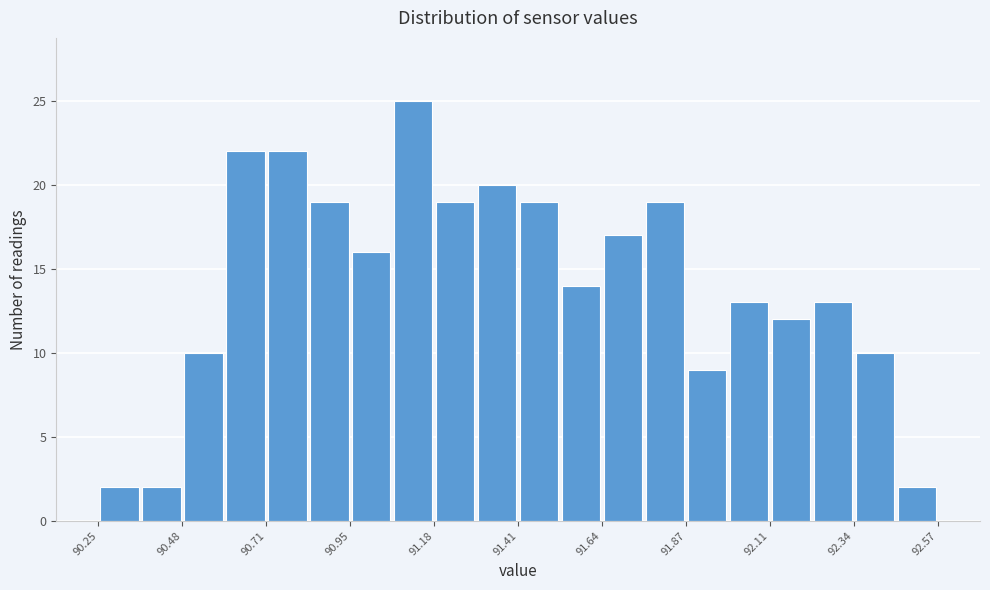

Read against the x-axis, roughly where is the centre of the tallest bar?

91.10